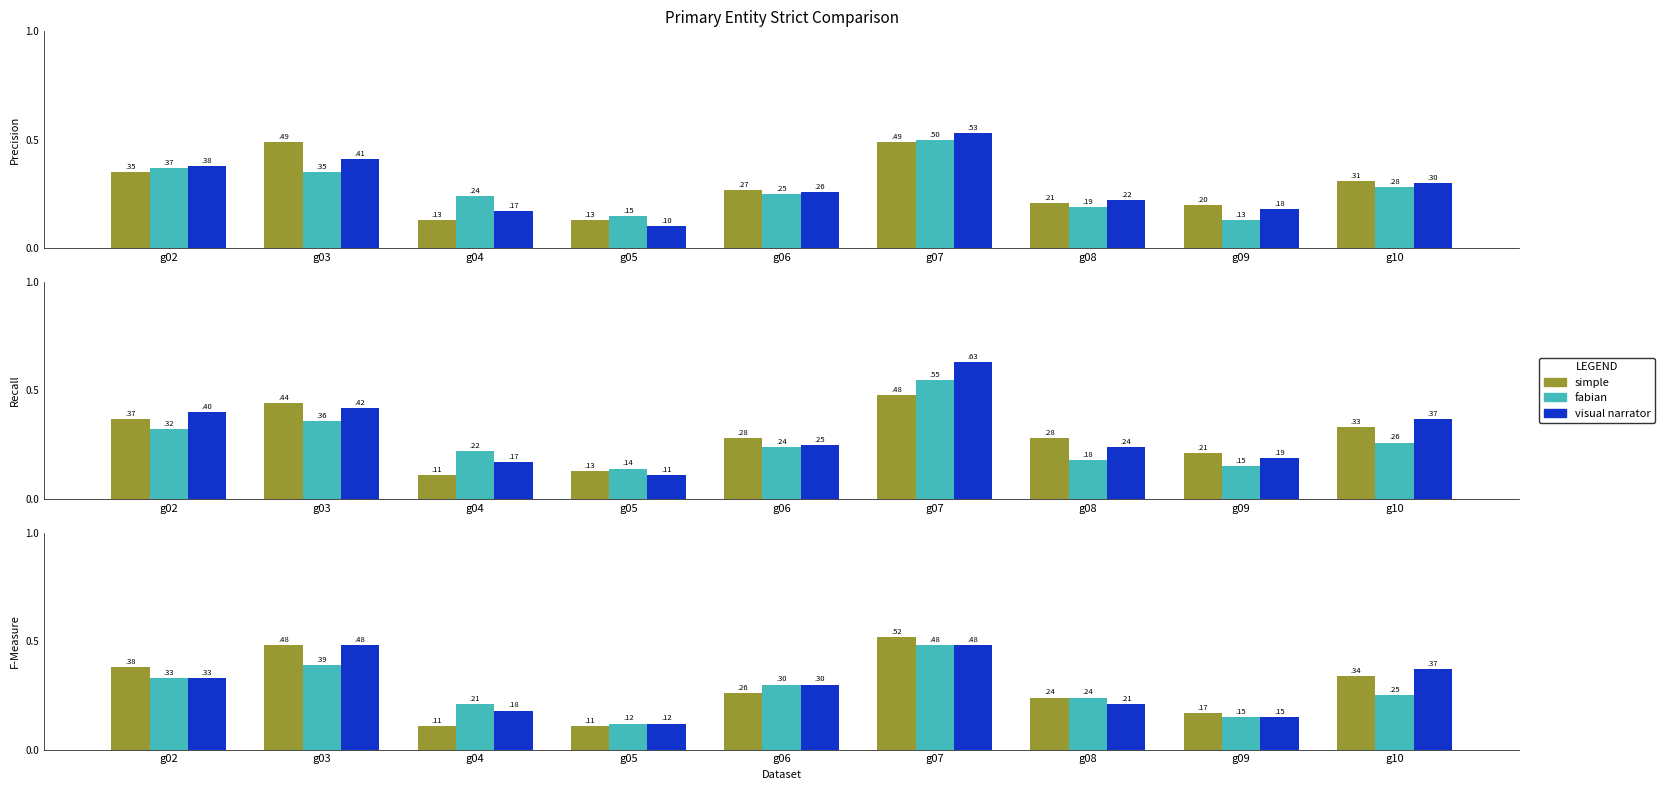

What is the minimum value shown in the chart?

0.1